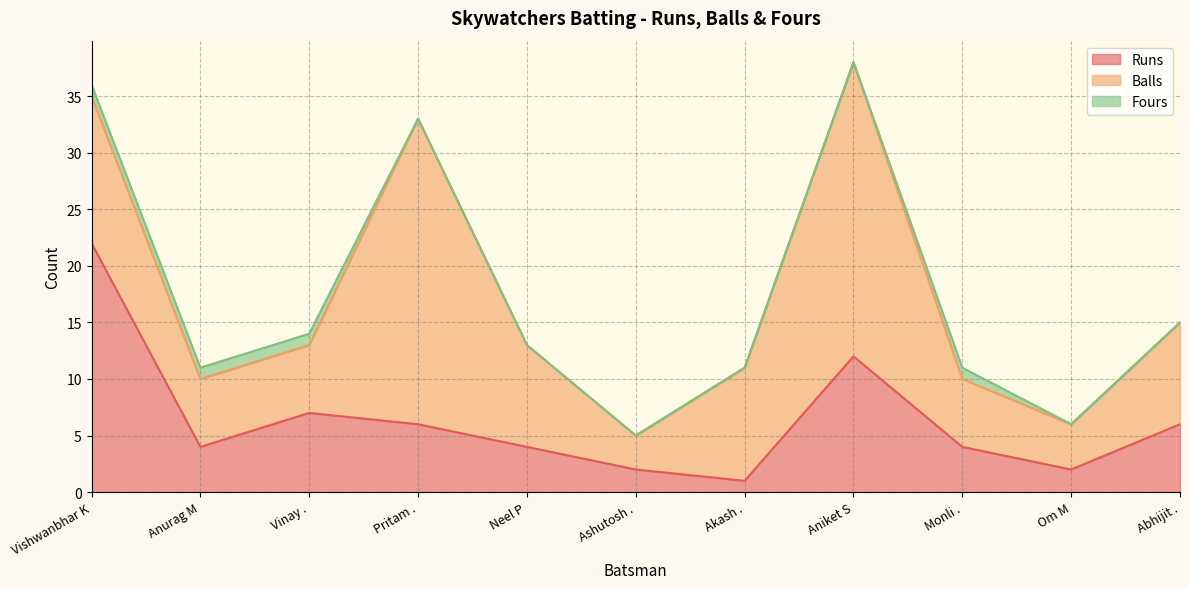

True or false: Balls has more than 2 interior local peaks.

False